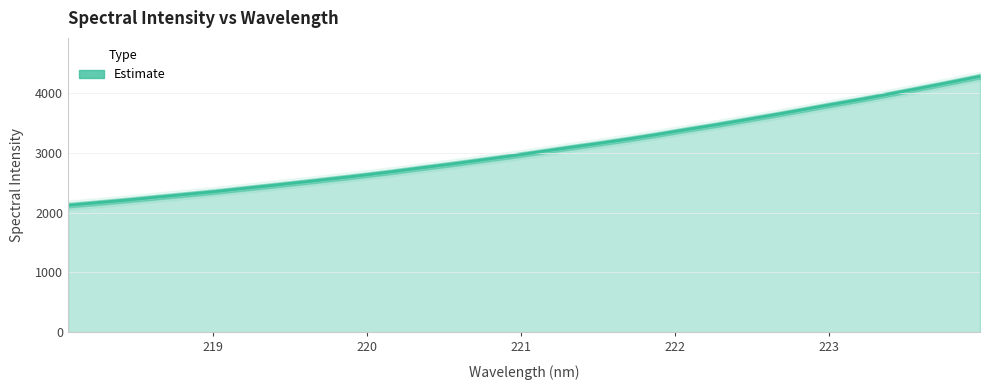

Rank the categories by value from lowest to highest.

218.0596, 218.2508, 218.442, 218.6332, 218.8244, 219.0156, 219.2067, 219.3979, 219.589, 219.7801, 219.9712, 220.1623, 220.3533, 220.5444, 220.7354, 220.9264, 221.1174, 221.3083, 221.4993, 221.6902, 221.8812, 222.0721, 222.263, 222.4538, 222.6447, 222.8355, 223.0264, 223.2172, 223.408, 223.5987, 223.7895, 223.9802